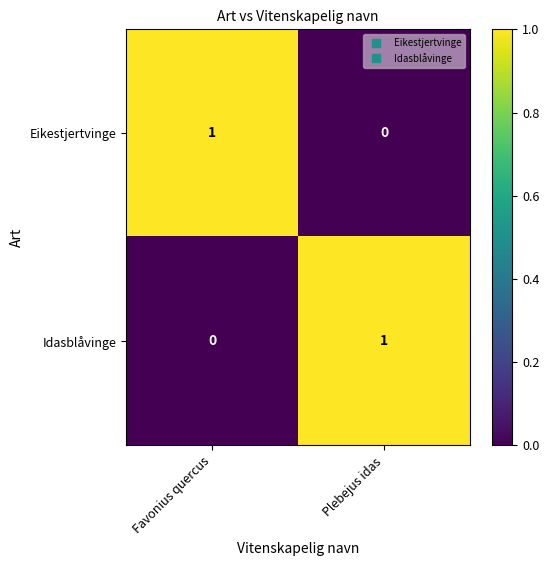

At which label is Eikestjertvinge closest to 0?

Plebejus idas